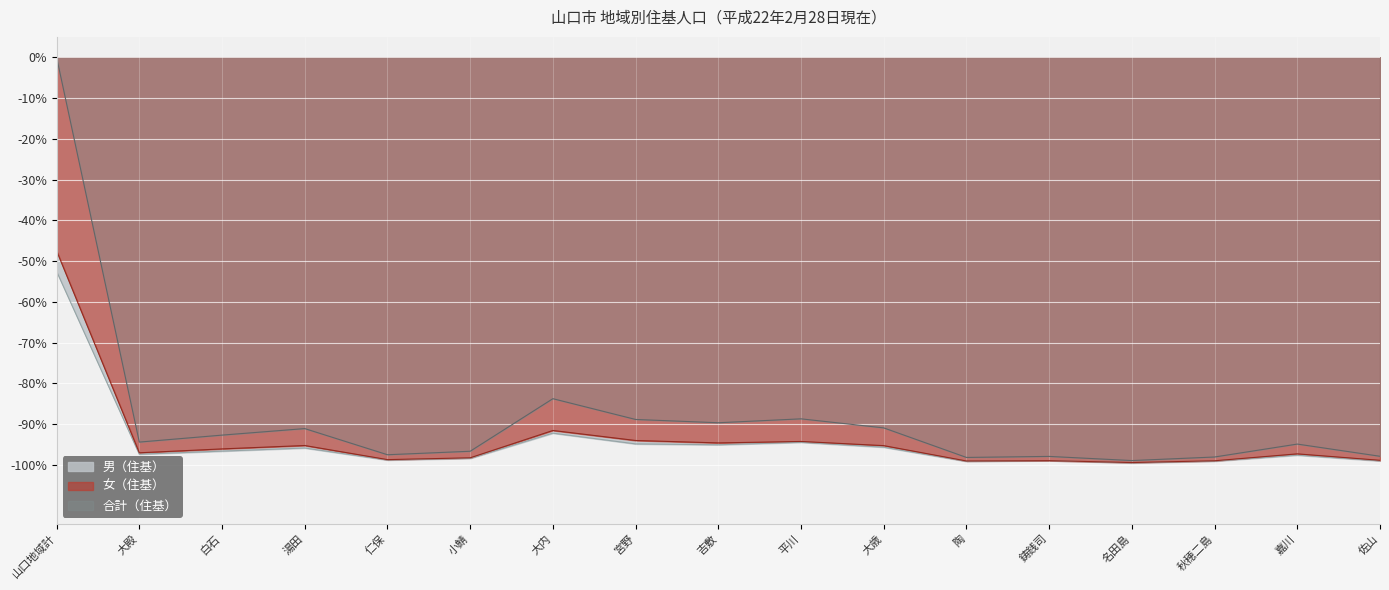

Reading right to left, extract all data points from this chart.

男（住基）: -99.0	-97.6	-99.1	-99.5	-99.0	-99.1	-95.6	-94.4	-95.1	-94.8	-92.2	-98.4	-98.8	-95.8	-96.6	-97.4	-52.5
女（住基）: -98.9	-97.3	-99.0	-99.4	-98.9	-99.0	-95.3	-94.2	-94.6	-94.0	-91.5	-98.3	-98.7	-95.2	-96.1	-97.0	-47.5
合計（住基）: -97.9	-94.9	-98.1	-98.9	-97.9	-98.2	-90.9	-88.7	-89.7	-88.8	-83.8	-96.6	-97.5	-91.1	-92.7	-94.4	0.0